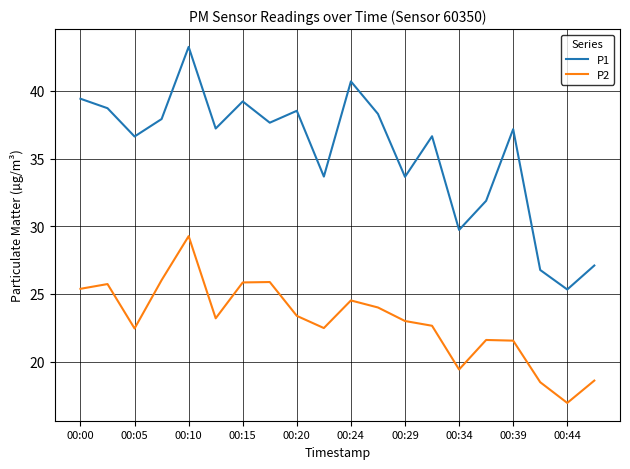

What is the sum of all P2 values?

460.4